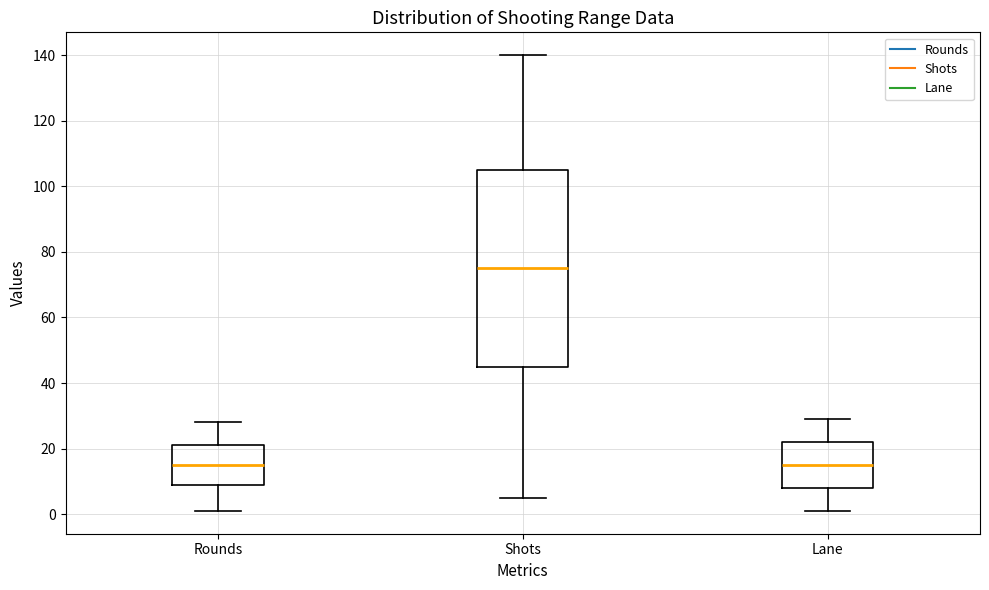

Where does the median line of the box for Lane sit on the y-axis? The values are not printed on the chart, so give them approximately, as read against the axis.

16